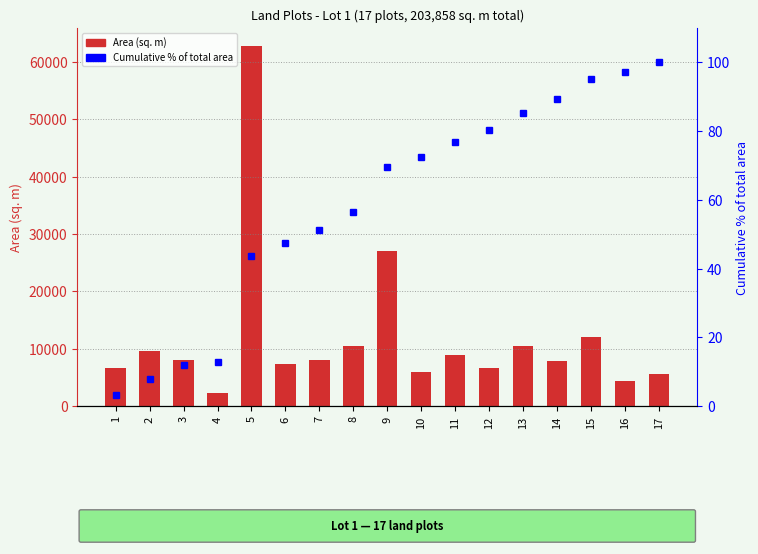

Reading left to right, transcribe all the data shown in this chart.

Area (sq. m): 6582.0	9634.0	7944.0	2209.0	62787.0	7289.0	8062.0	10527.0	26985.0	5934.0	8892.0	6689.0	10527.0	7917.0	11974.0	4321.0	5585.0
Cumulative % of total area: 3.2	8.0	11.9	12.9	43.7	47.3	51.3	56.4	69.7	72.6	76.9	80.2	85.4	89.3	95.1	97.3	100.0